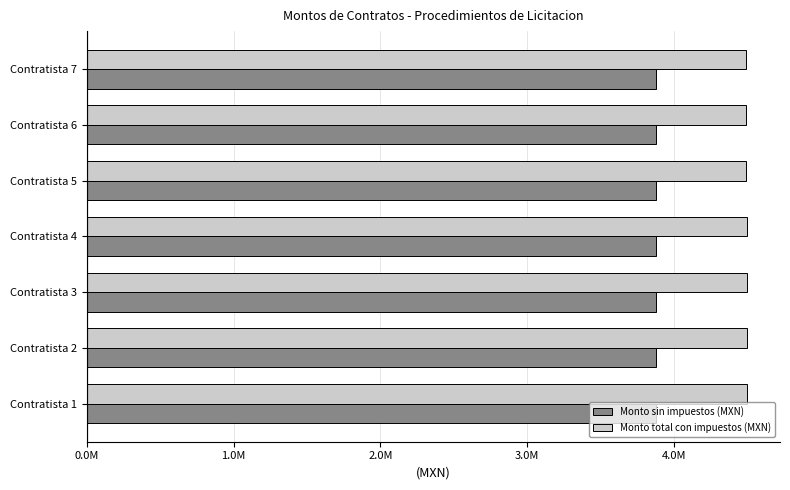

Count the number of data series in this chart.

2